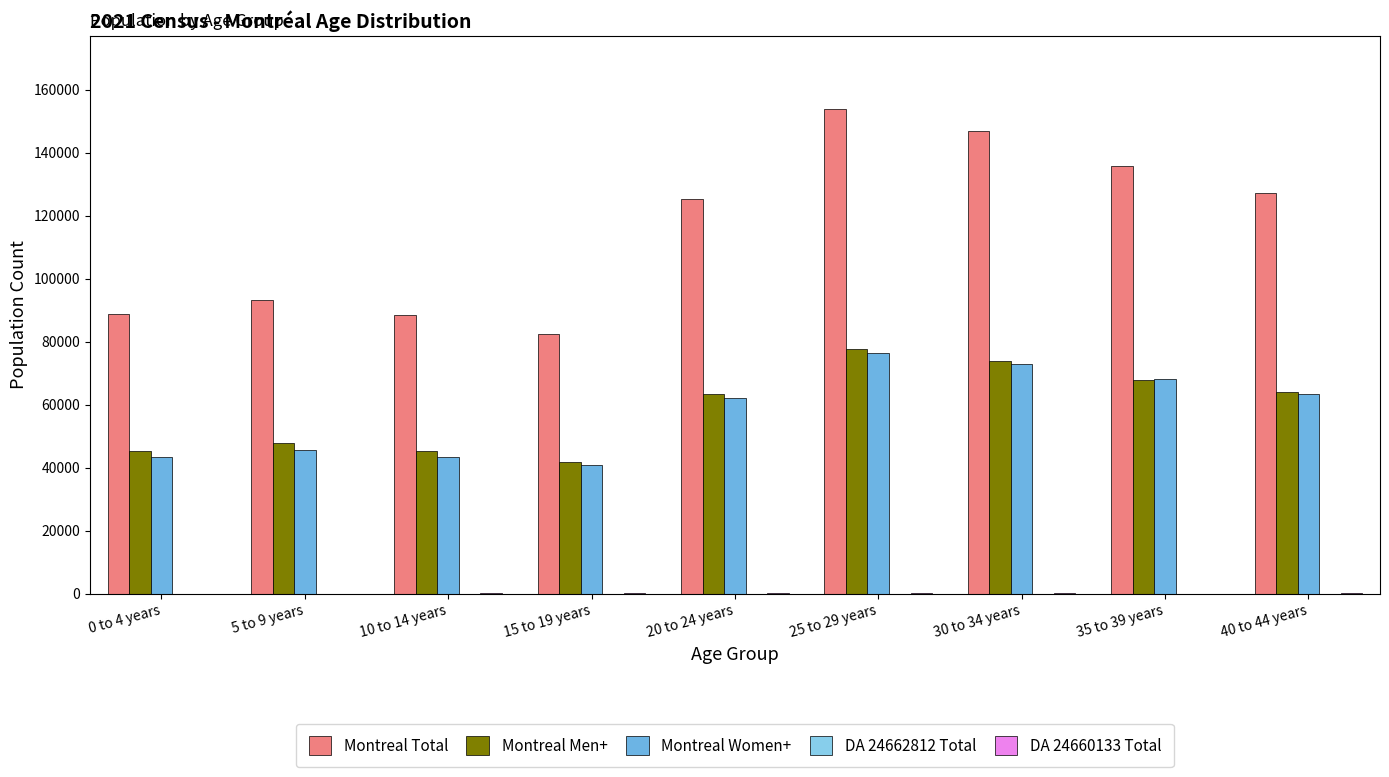

What is the sum of all Montreal Men+ values?

526360